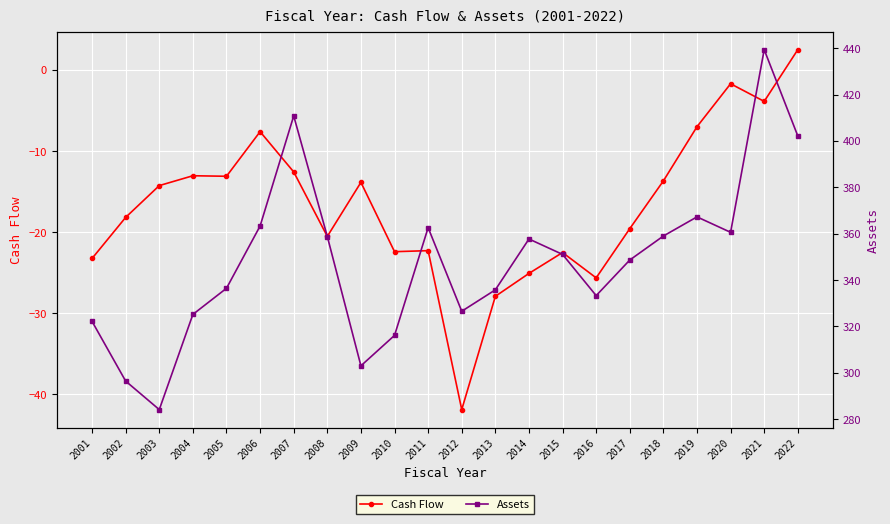

Does the chart display data point markers on the line(s)?

Yes